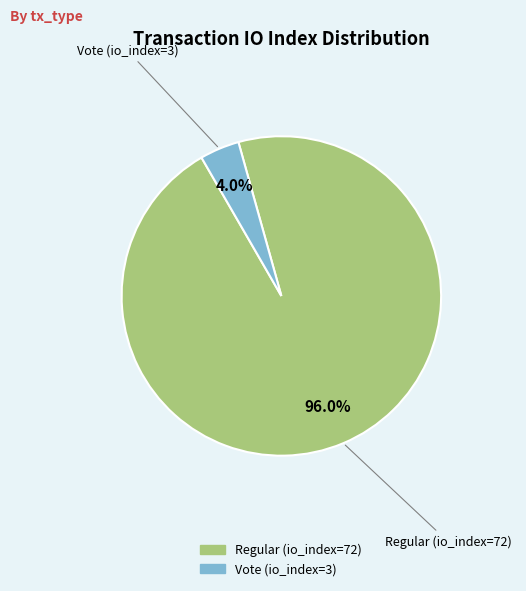

Which slice is the smallest?

Vote (io_index=3)